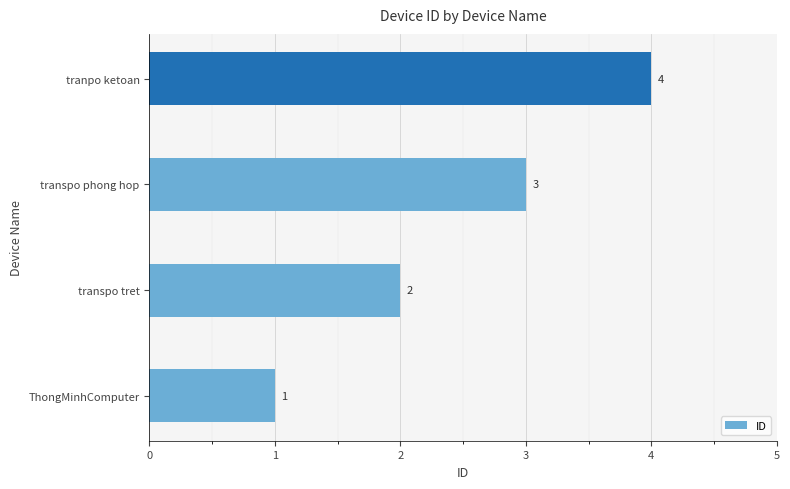

How many values are between 2 and 4?

3